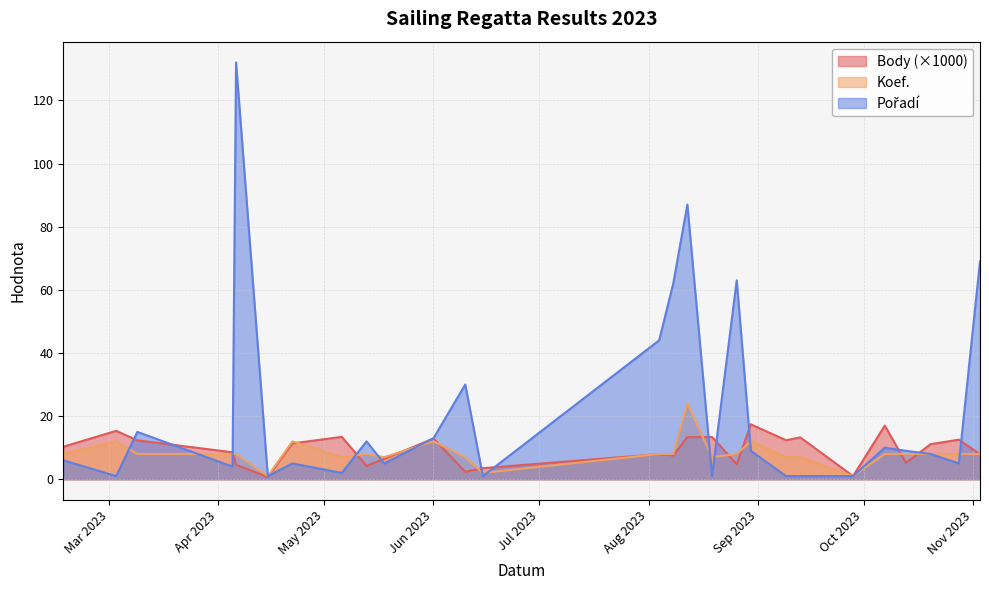

How many lines are shown in the chart?

3